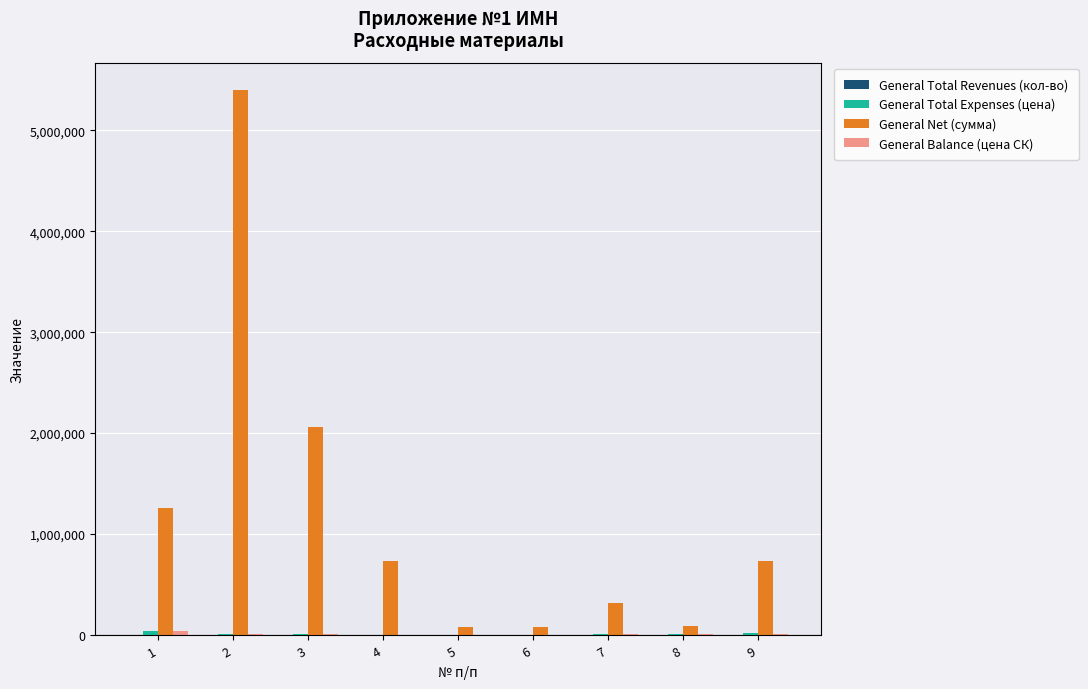

Between 2 and 9, which series saw the biggest shift?

General Net (сумма)